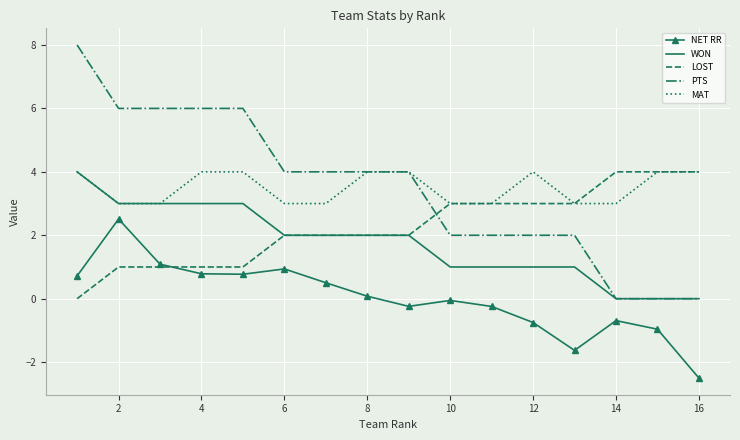

True or false: MAT and NET RR cross at least once.

False